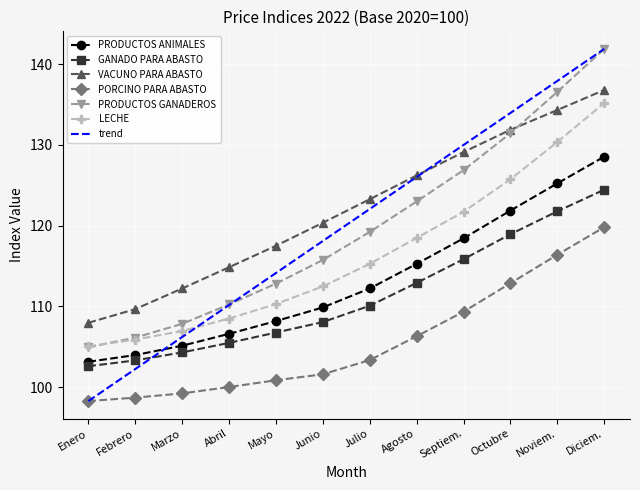

What is the sum of the PORCINO PARA ABASTO values at Septiem. and Agosto?

215.6